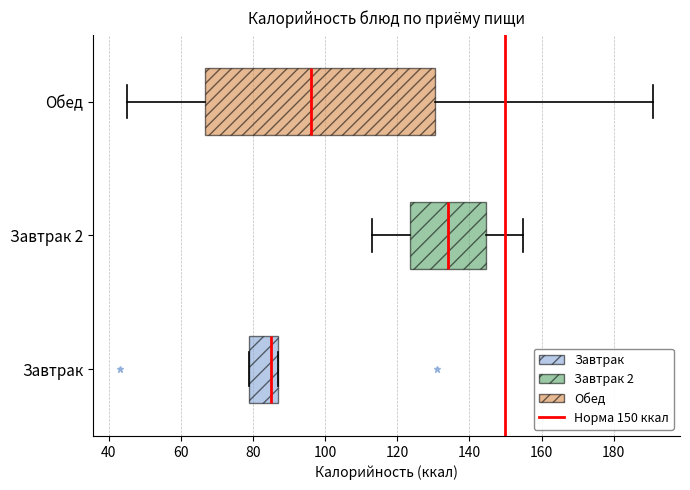

Reading bottom to top, read every box against the x-axis: the position of its median line, the range the box covers, and the ends of its whiskers. The values are not printed on the chart, so give them approximately, as read against the axis.

Завтрак: median 86, box 80 to 88, whiskers 80 to 88
Завтрак 2: median 134, box 124 to 144, whiskers 114 to 156
Обед: median 96, box 66 to 130, whiskers 46 to 192